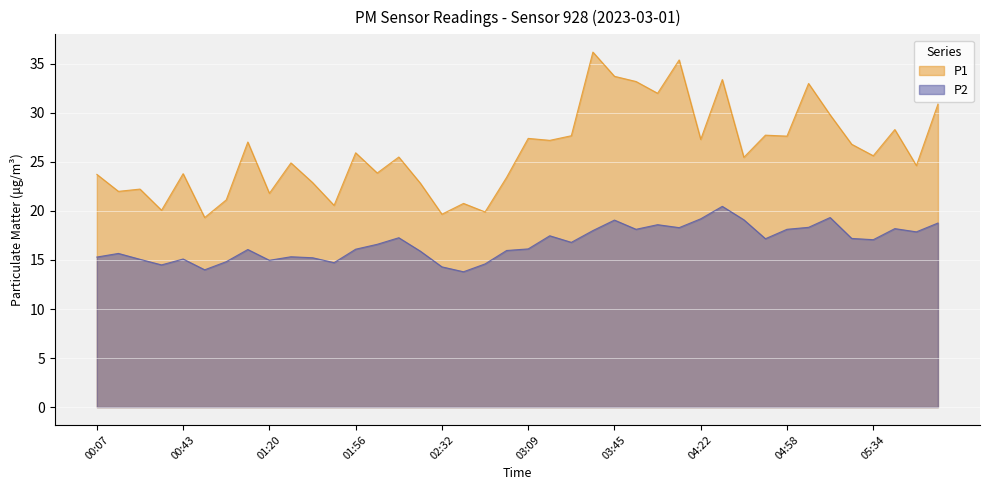

What is the highest value of the P1 series?

36.2